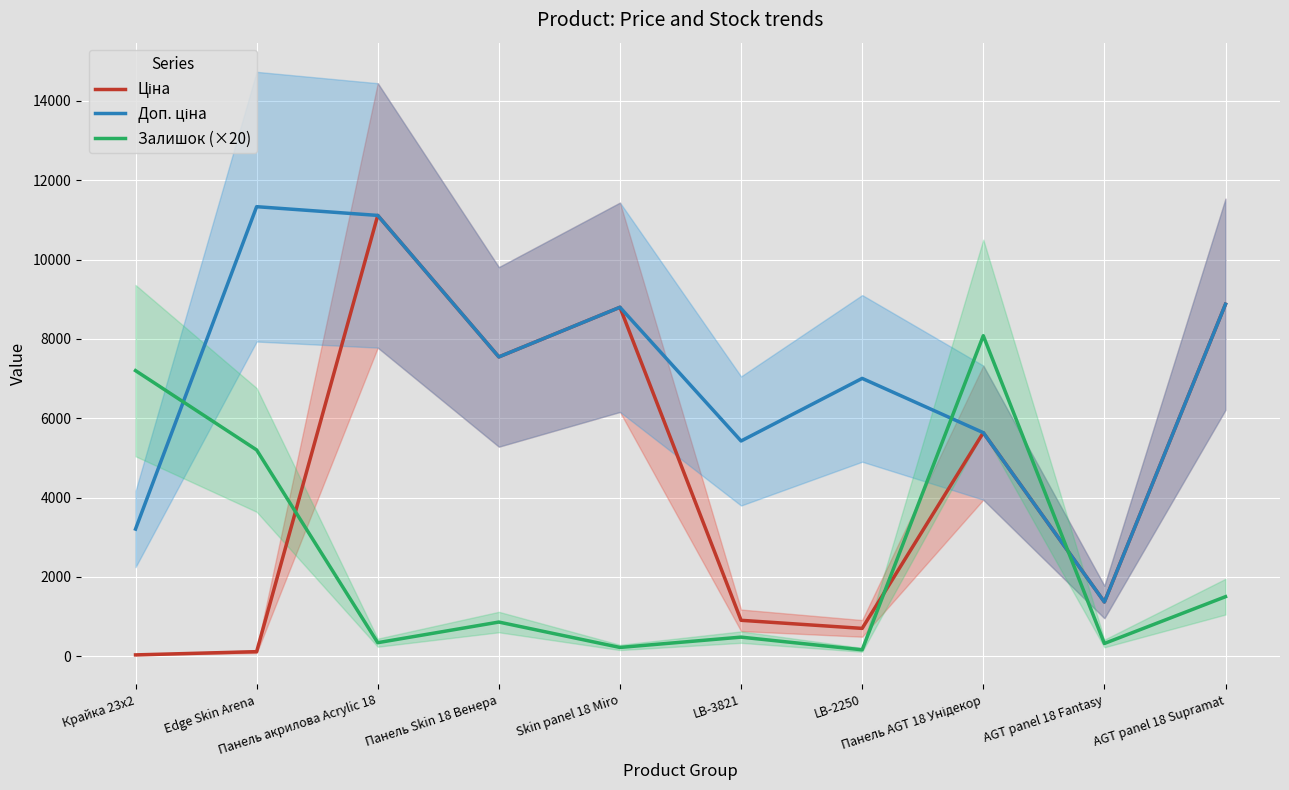

What is the total value across all series at AGT panel 18 Fantasy?

3052.3